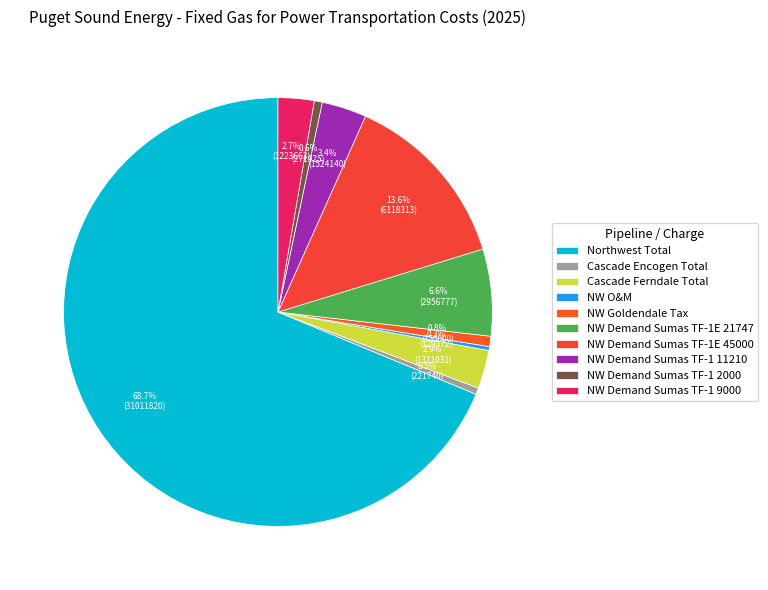

To the nearest percent, what is the average slice percentage?

10%